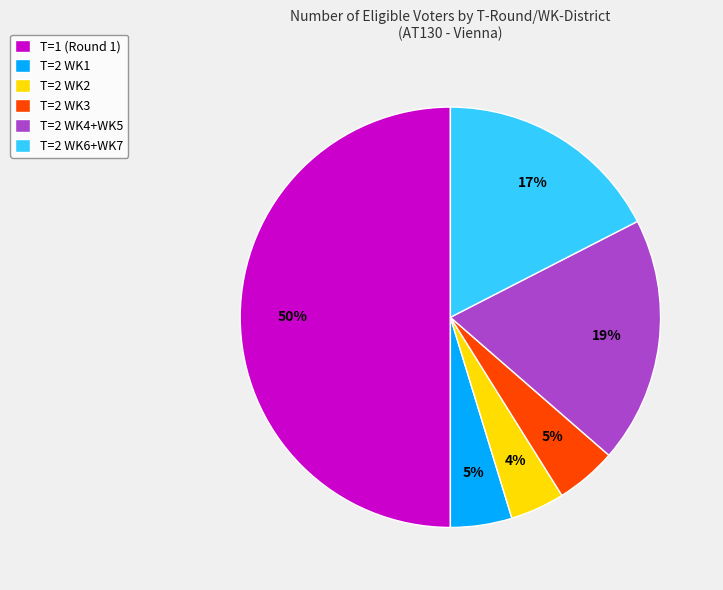

How many slices are in this pie chart?

6